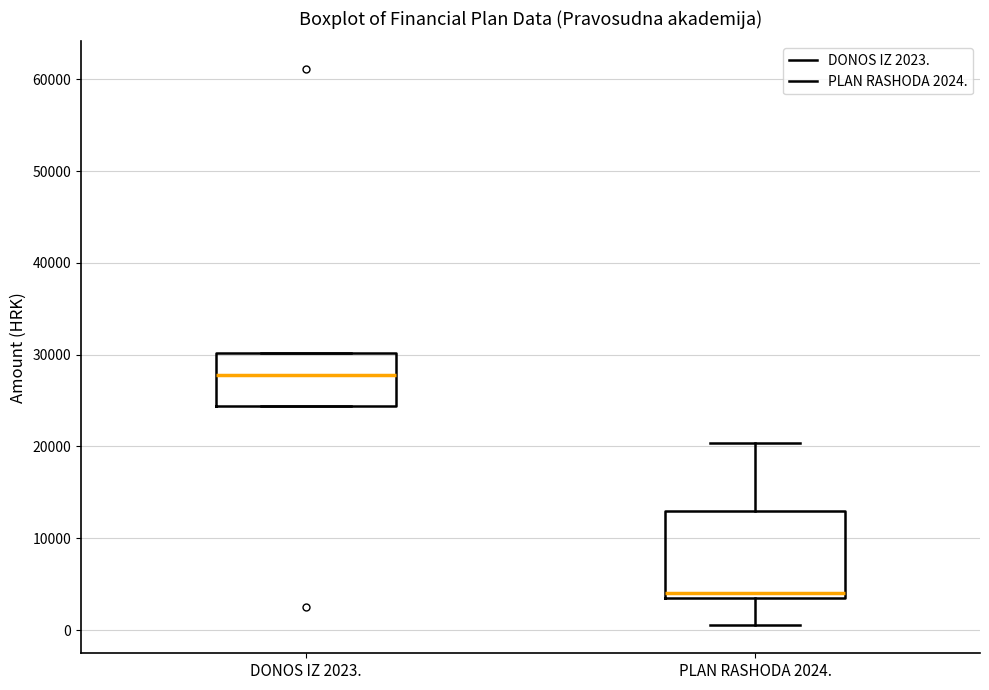

Where is the upper edge of the box for PLAN RASHODA 2024. on the y-axis? The values are not printed on the chart, so give them approximately, as read against the axis.

13000